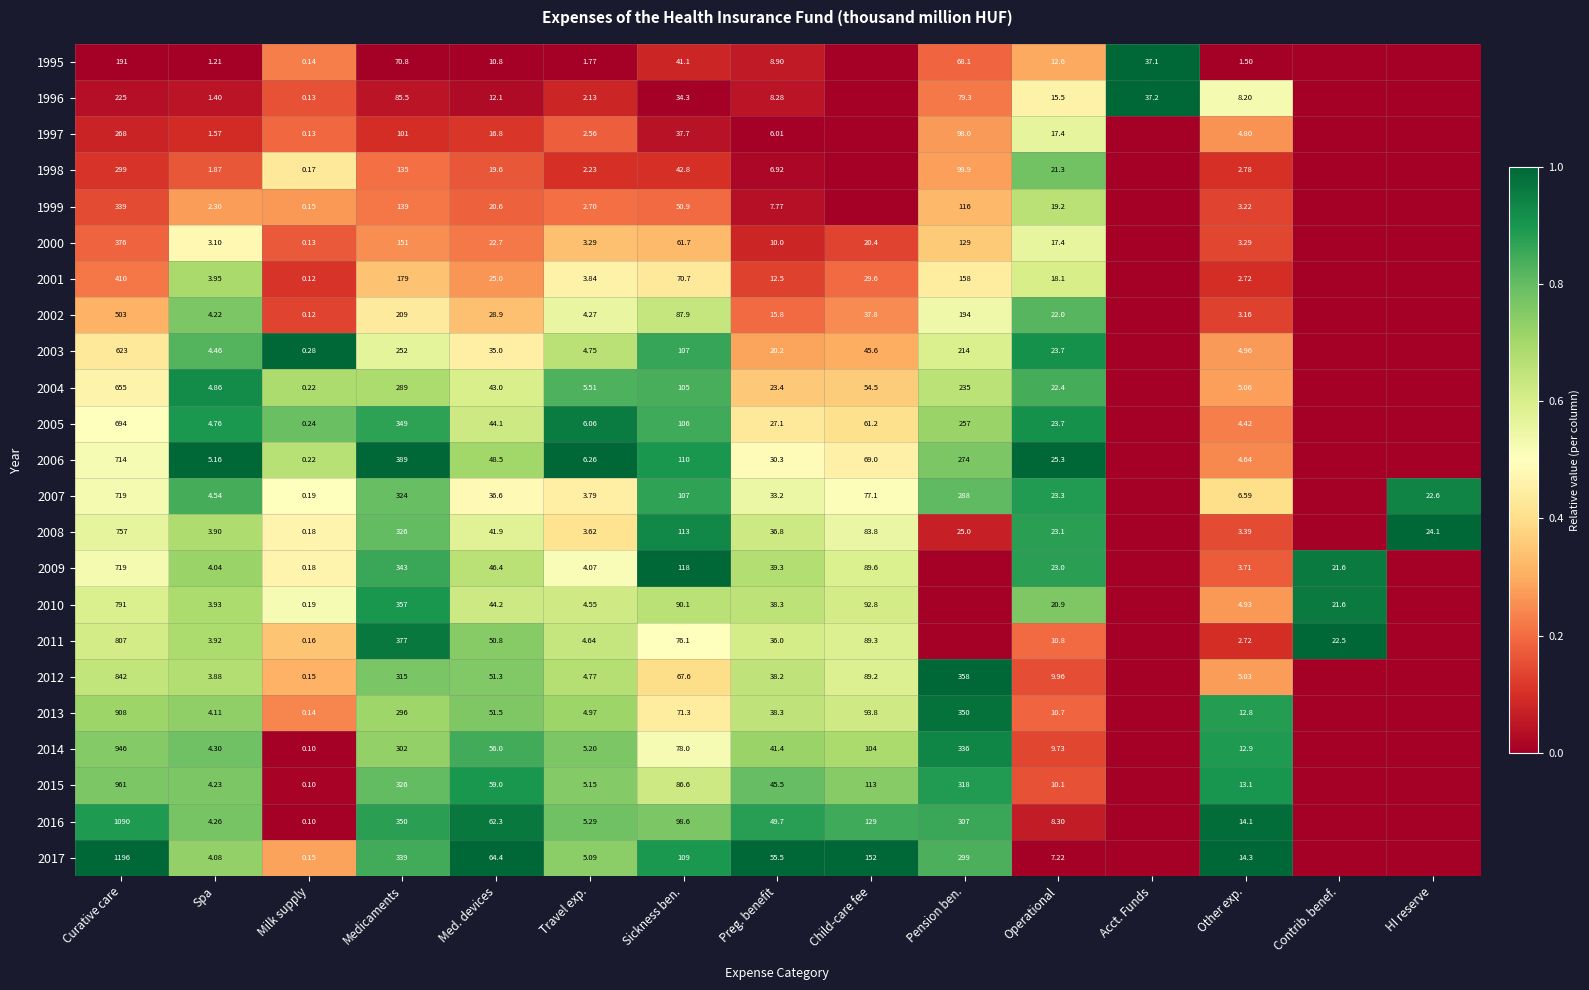

Is the value of 2001 at Medicaments greater than the value of 2013 at Operational?

Yes